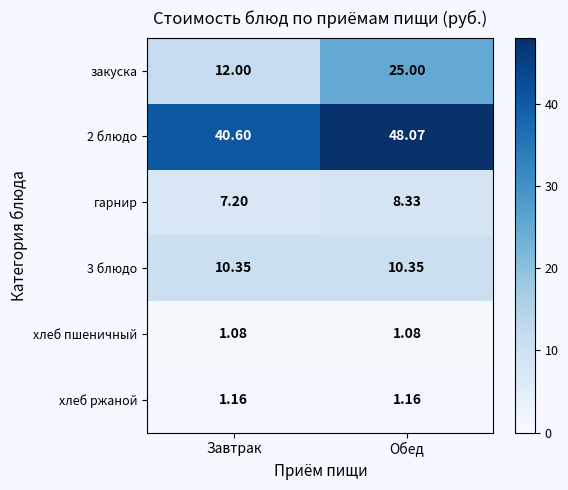

List the labels in order of гарнир value, smallest first.

Завтрак, Обед